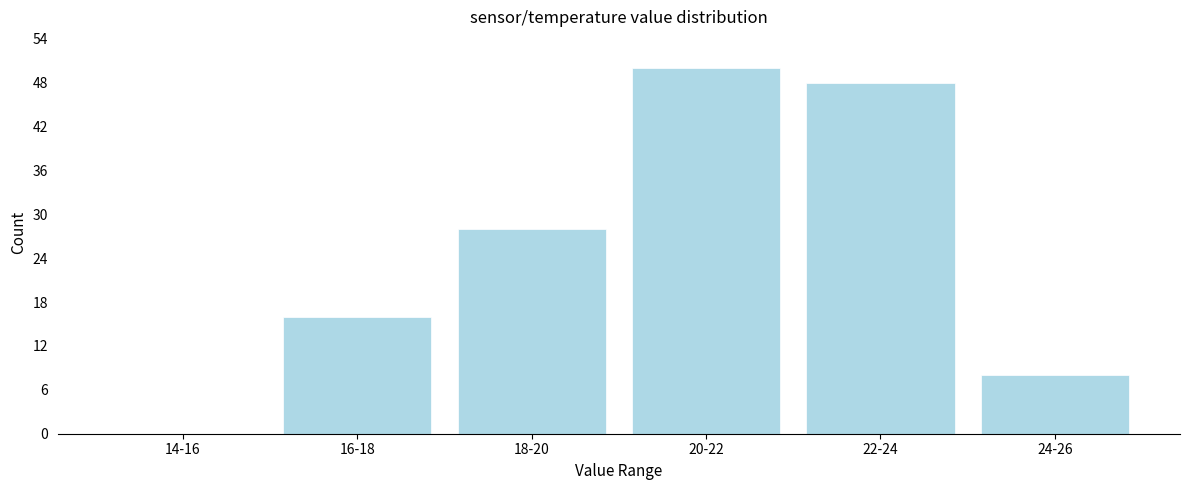

Reading left to right, extract all data points from this chart.

14-16=0	16-18=16	18-20=28	20-22=50	22-24=48	24-26=8